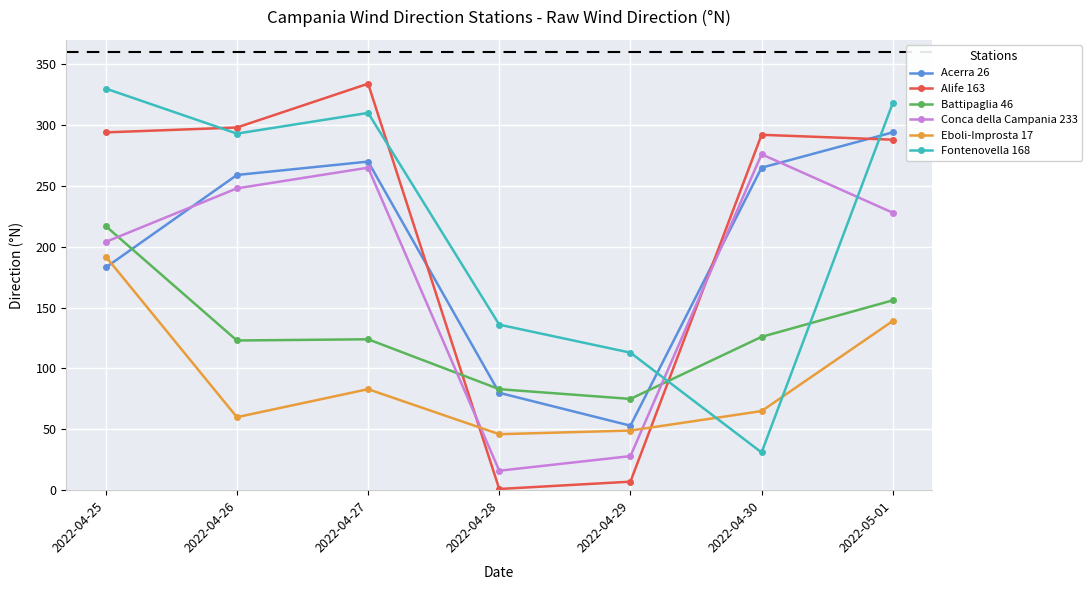

True or false: Battipaglia 46 has a value of 156 at 2022-05-01.

True